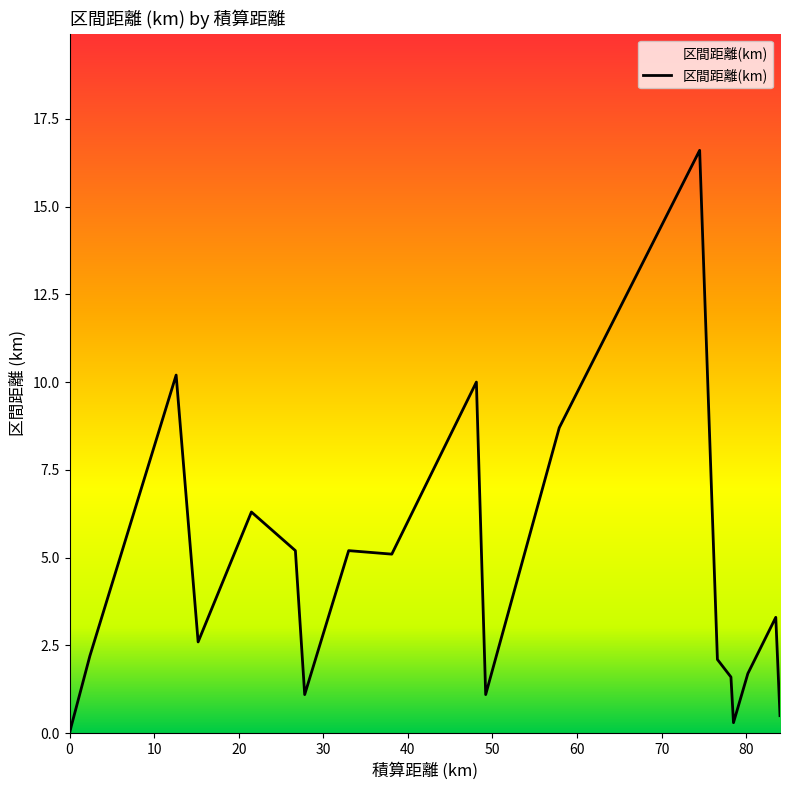

What is the greatest value displayed?

16.6